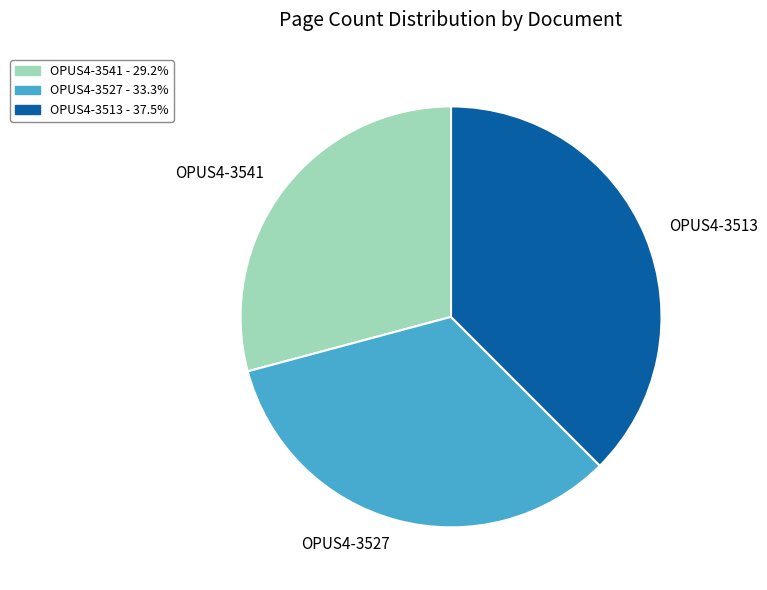

Is the sum of OPUS4-3513 and OPUS4-3541 greater than half?

Yes